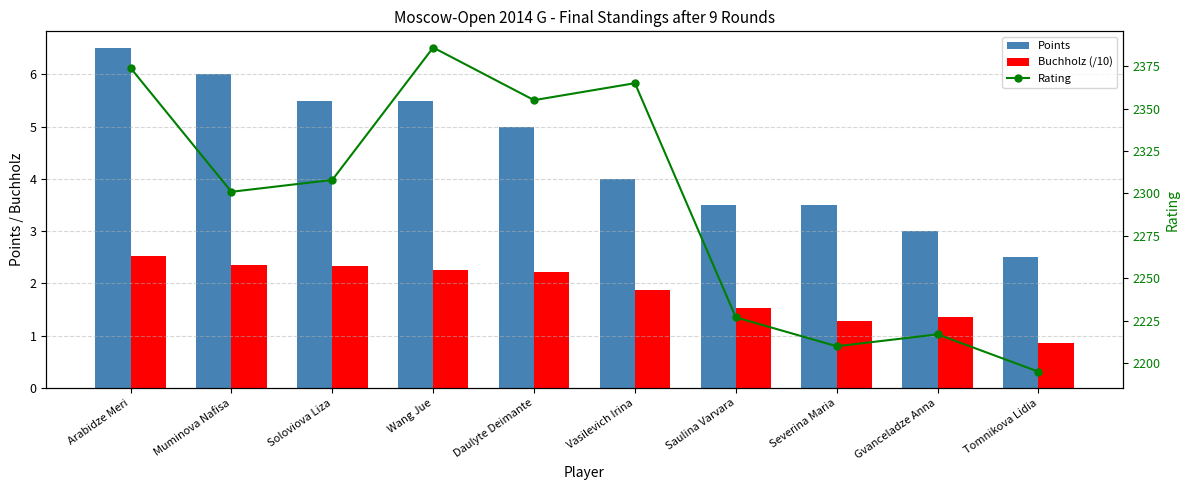

Is it true that Rating equals 2195.0 at Tomnikova Lidia?

True